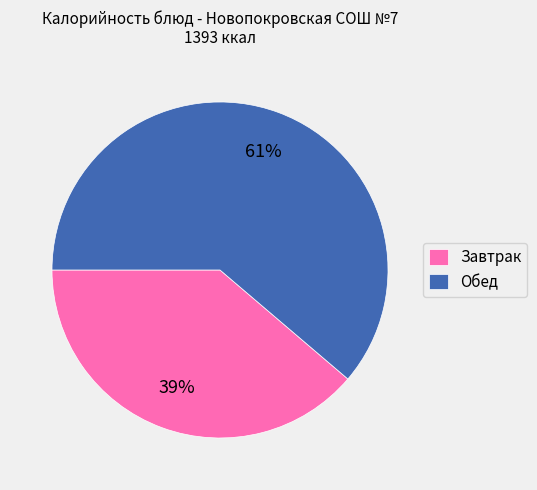

Do Обед and Завтрак together represent more than half of the pie?

Yes